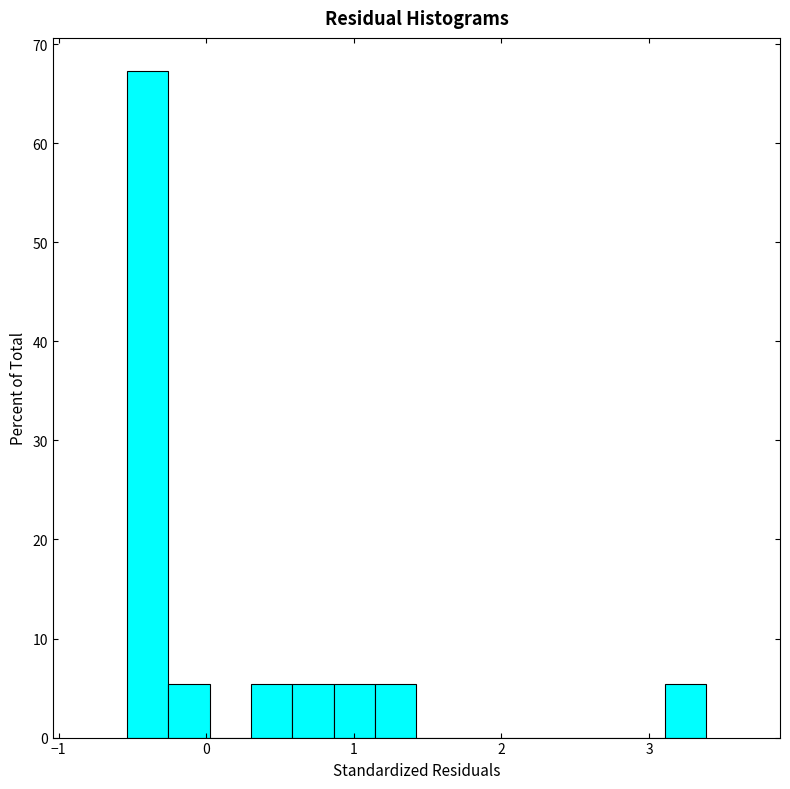

Around what value on the x-axis is the tallest bar? Give the approximate position of its centre, as read against the axis.

-0.4